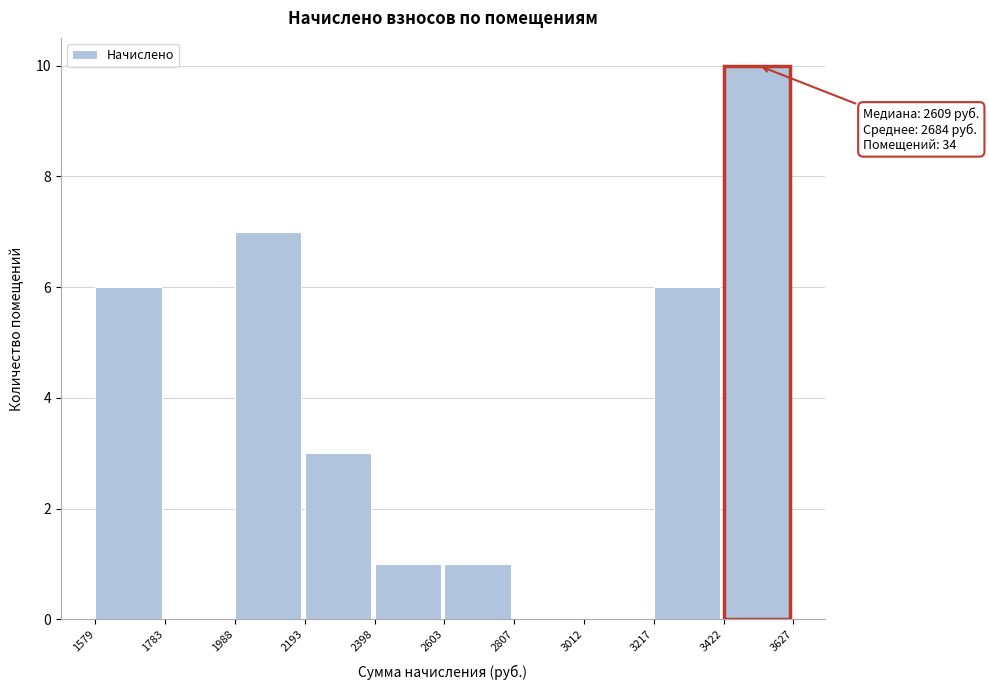

Which range on the x-axis has the tallest bar?

3422 to 3627